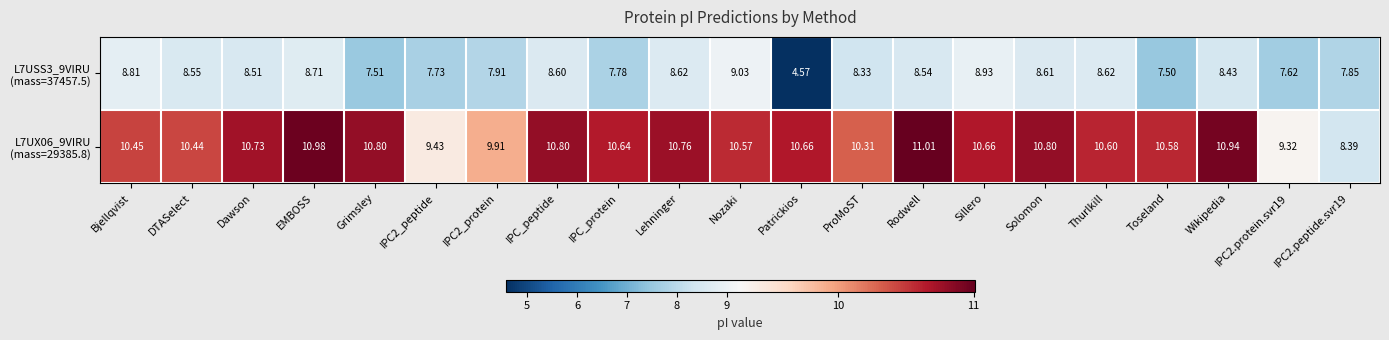

What is the spread (max minus min) of values at IPC2_protein?

2.0